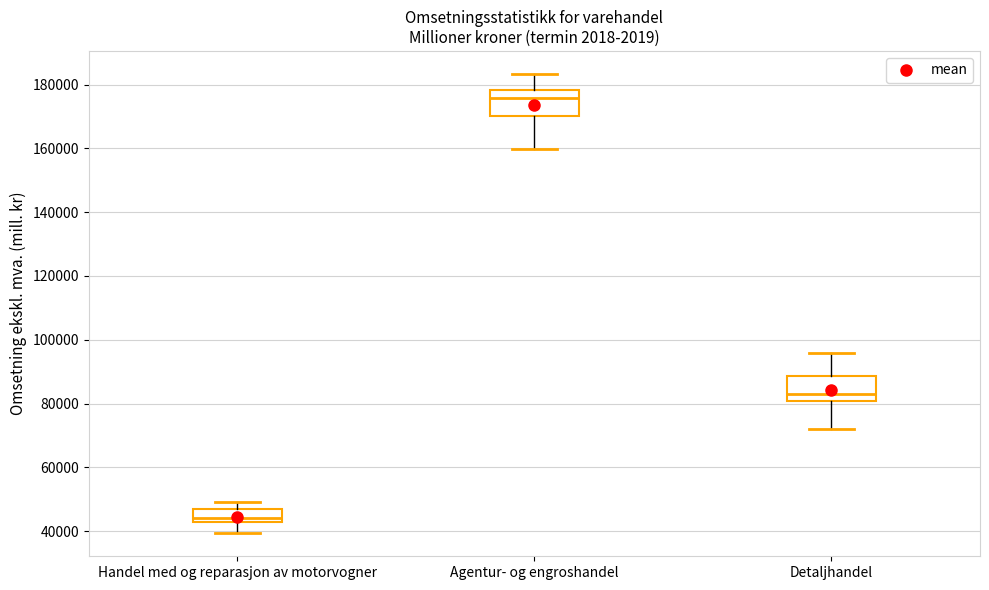

Which box's median line is the highest?

Agentur- og engroshandel